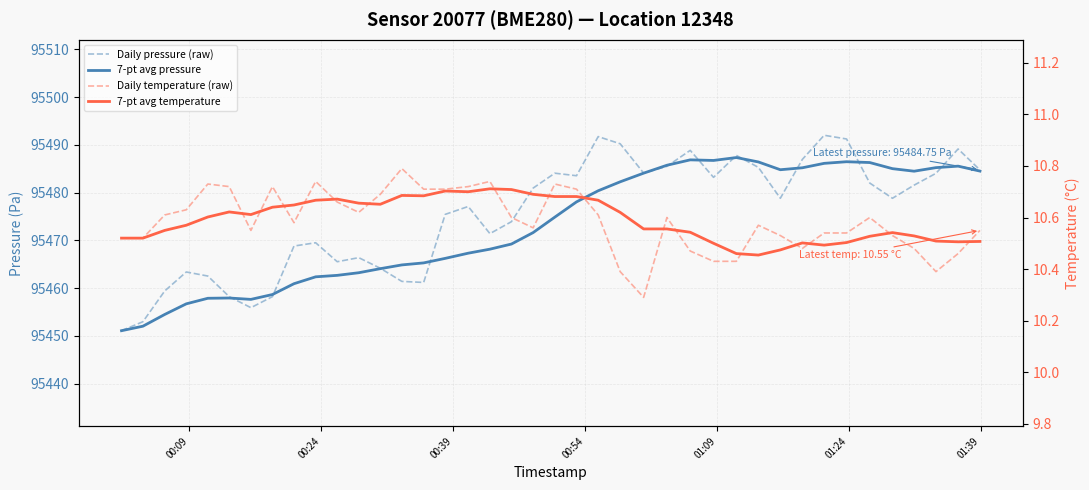

True or false: 7-pt avg pressure and 7-pt avg temperature cross at least once.

False